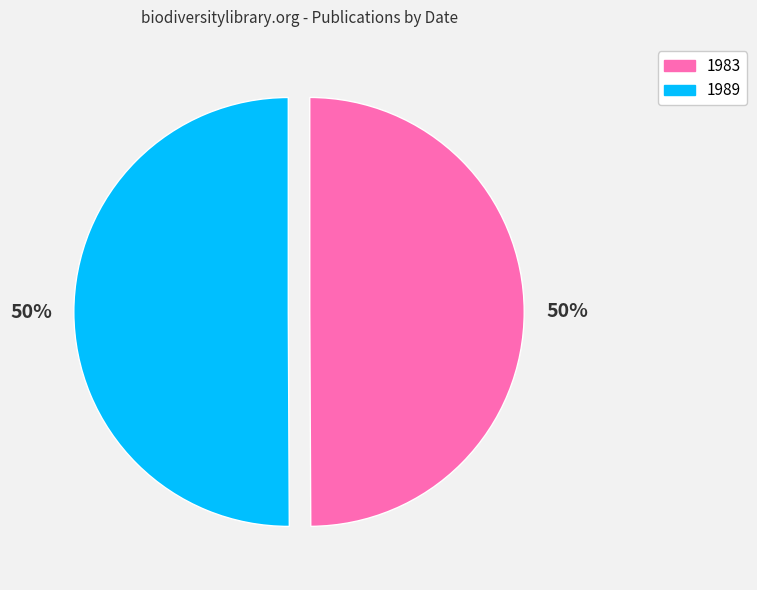

To the nearest percent, what portion does 1983 represent?

50%